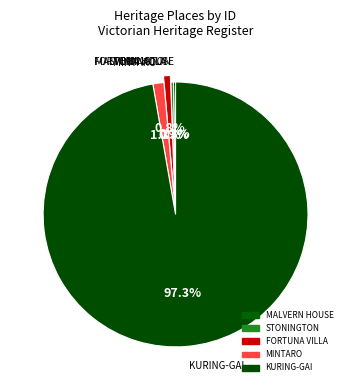

To the nearest percent, what is the combined percentage of MALVERN HOUSE and FORTUNA VILLA?

1%